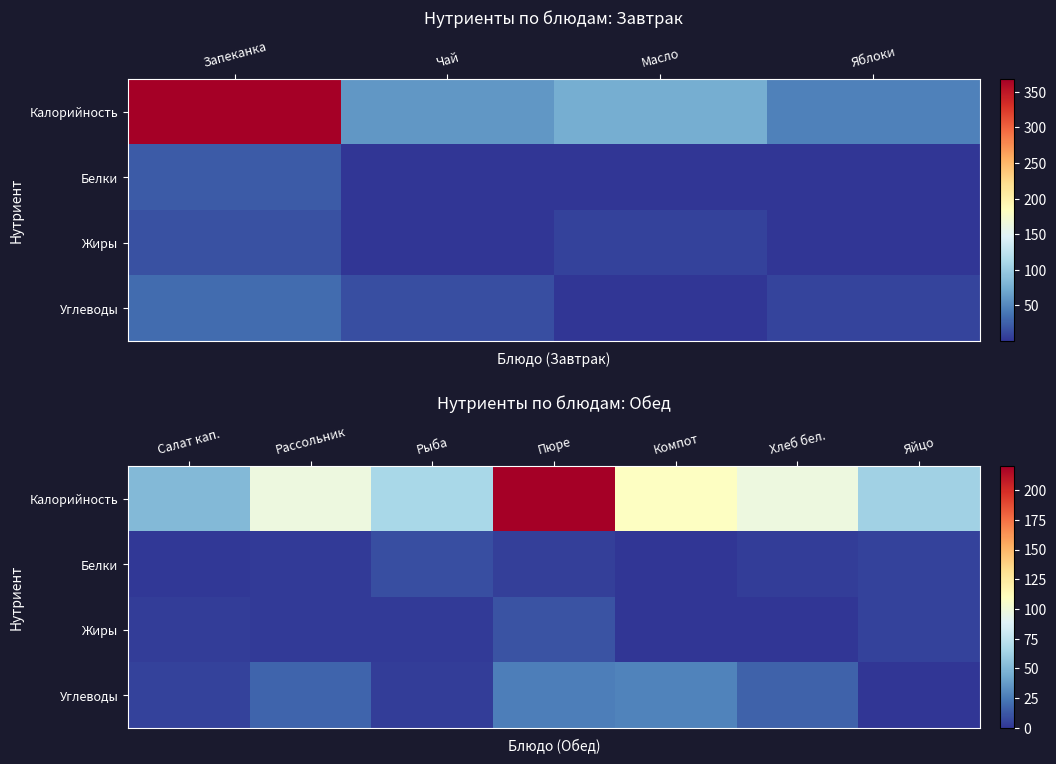

How many positive values does the Жиры series have?

6